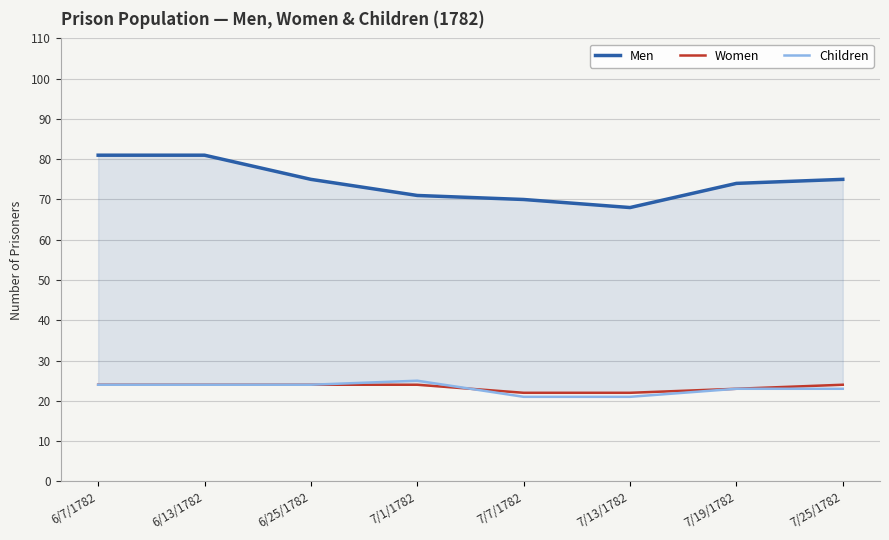

What is the total value across all series at 6/13/1782?

129